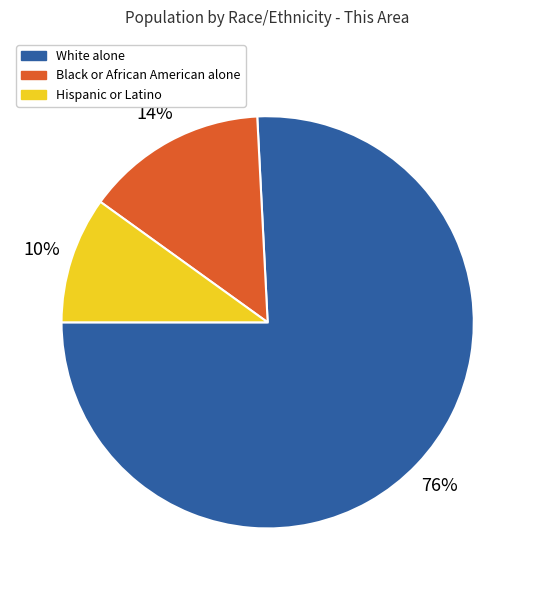

To the nearest percent, what is the difference between the largest and smallest slice percentages?

66%